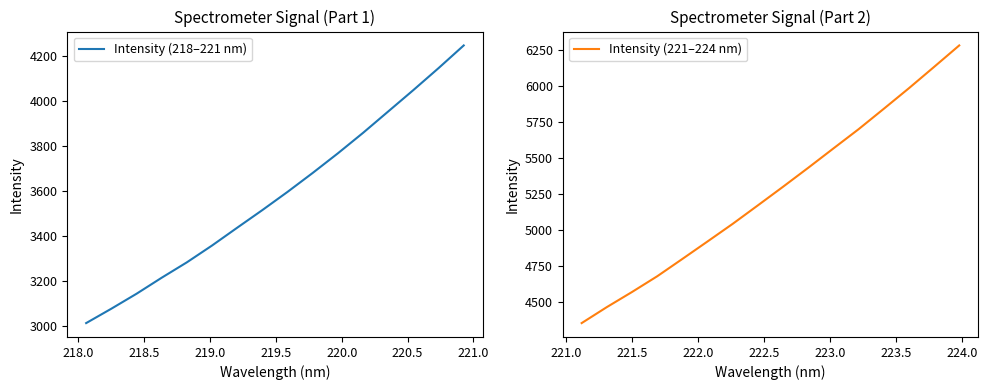

True or false: Intensity (221–224 nm) has more than 1 points higher than both neighbors.

False